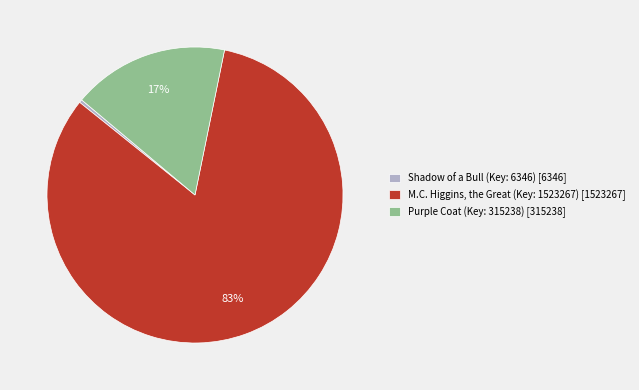

Approximately how many times larger is the value at M.C. Higgins, the Great (Key: 1523267) [1523267] compared to Shadow of a Bull (Key: 6346) [6346]?

240.0